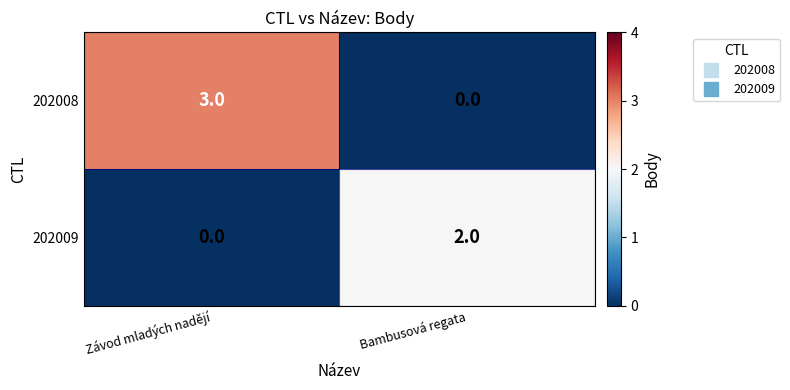

What is the sum of all 202008 values?

3